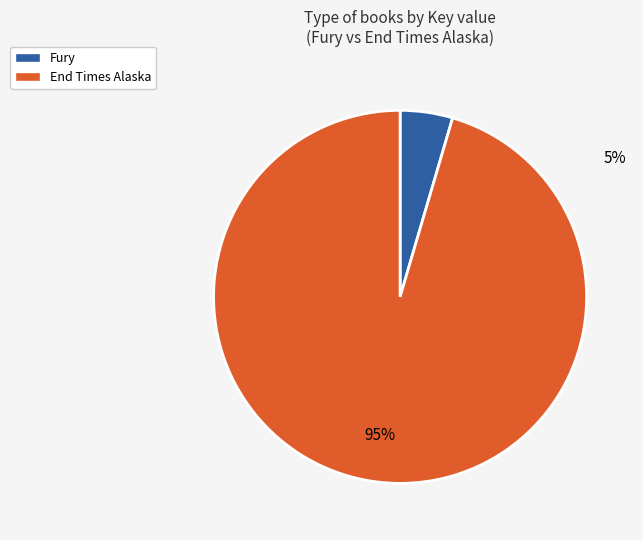

Do End Times Alaska and Fury together represent more than half of the pie?

Yes